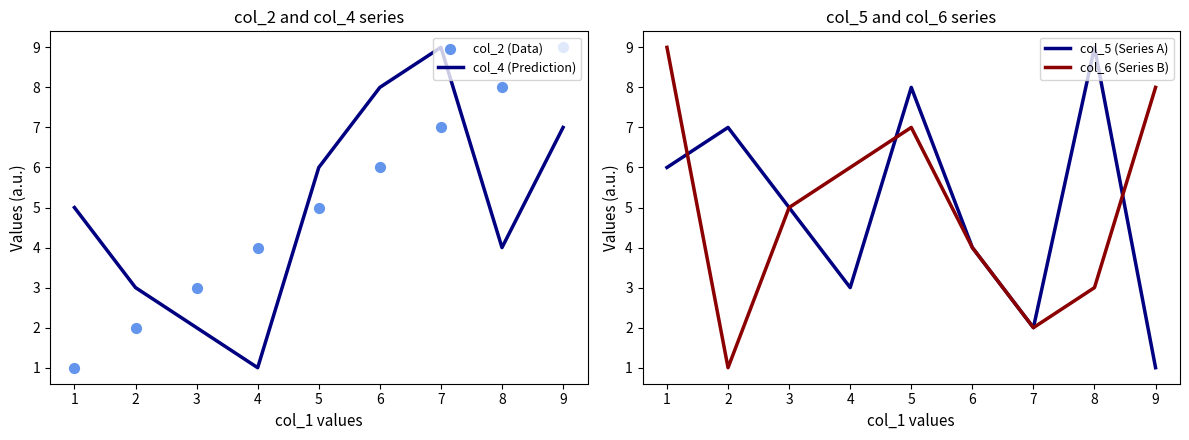

At how many categories does at least one series exceed 3?

9